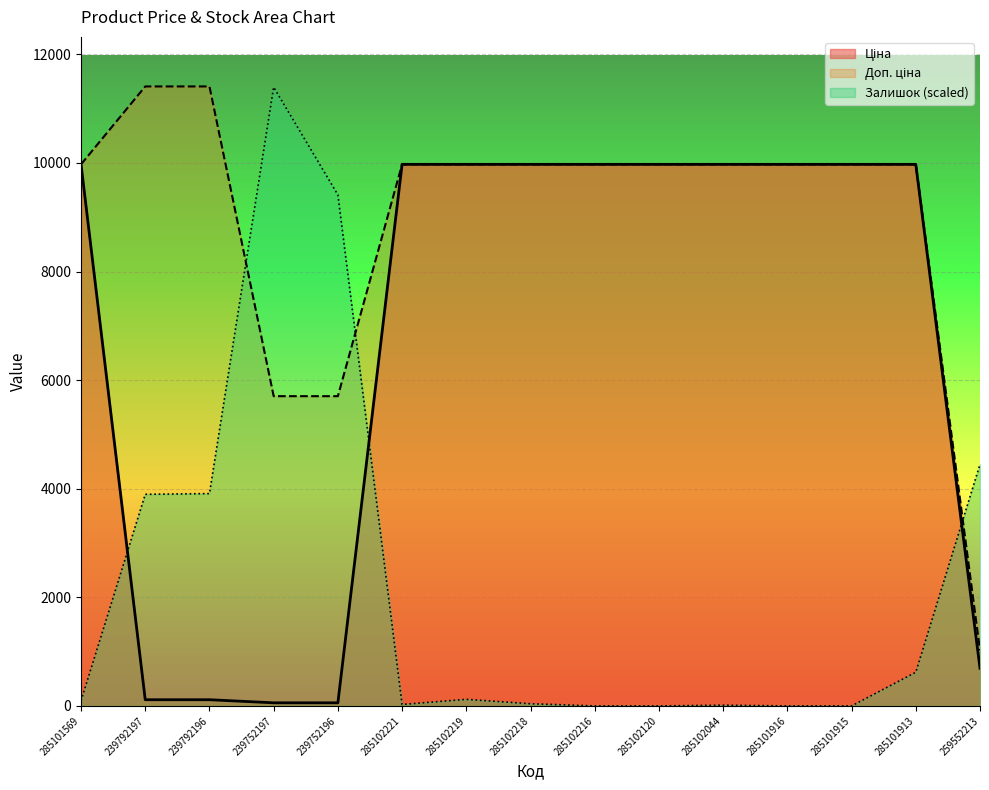

How many values in Залишок are above zero?

11